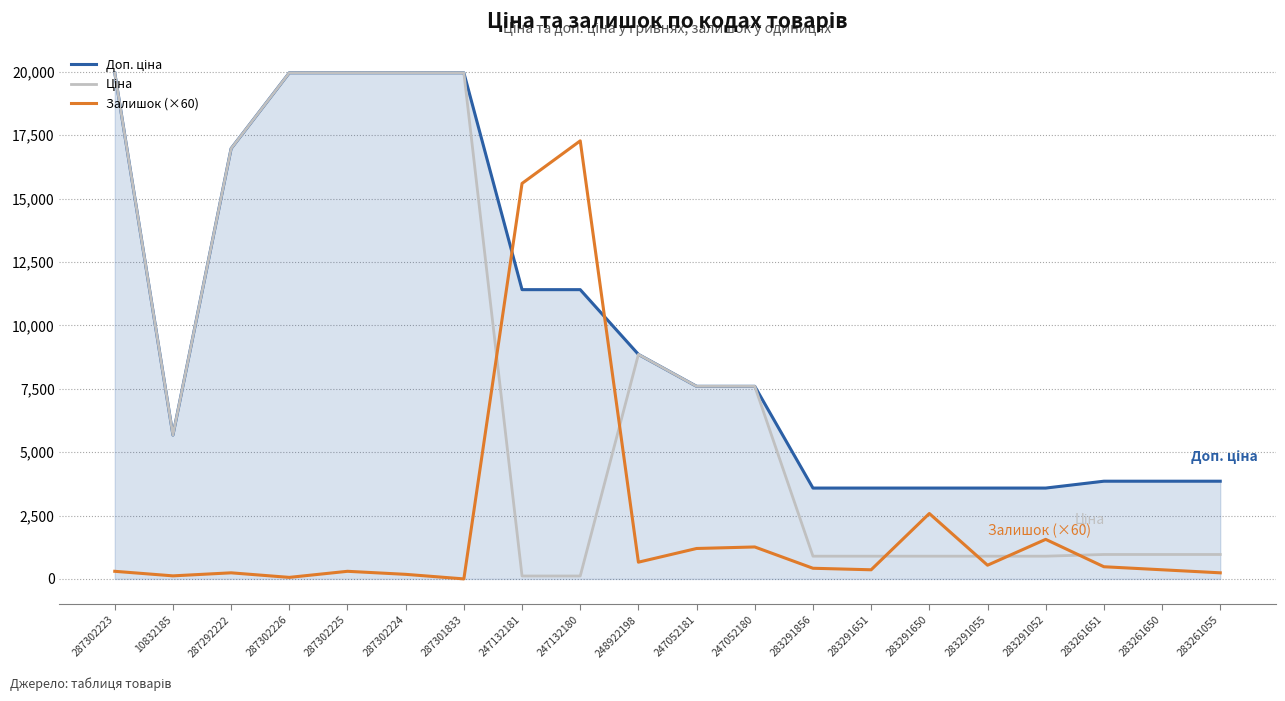

What is the total value across all series at 287301833?

39928.3